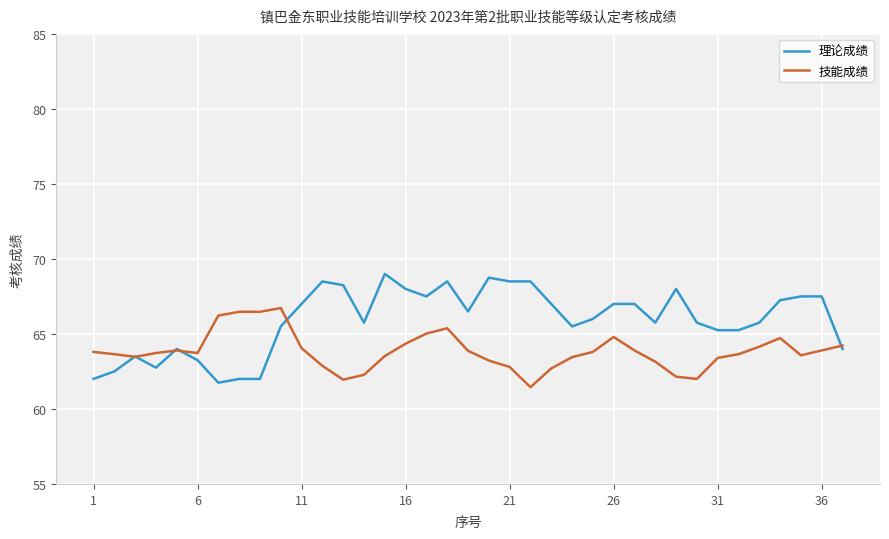

What is the minimum value shown in the chart?

61.5